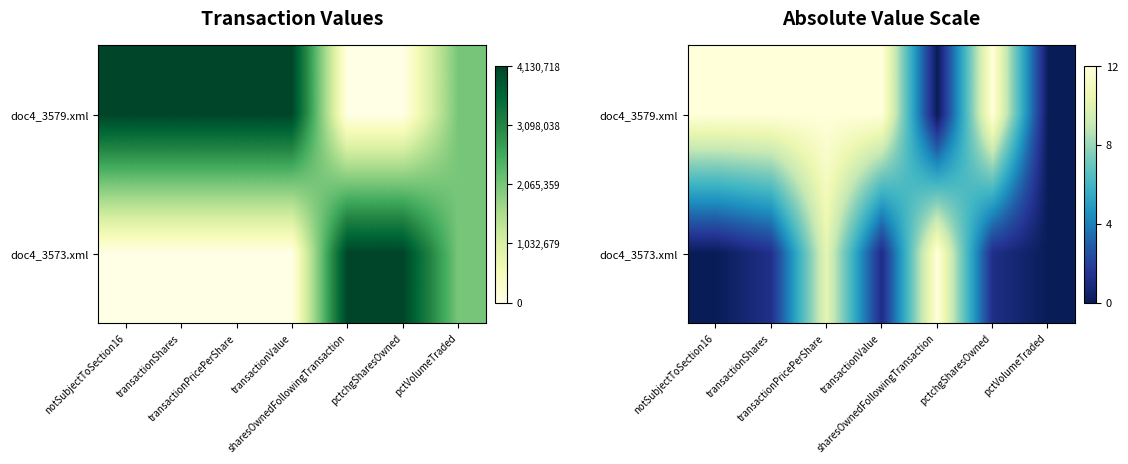

Which category has the lowest value across all series?

sharesOwnedFollowingTransaction